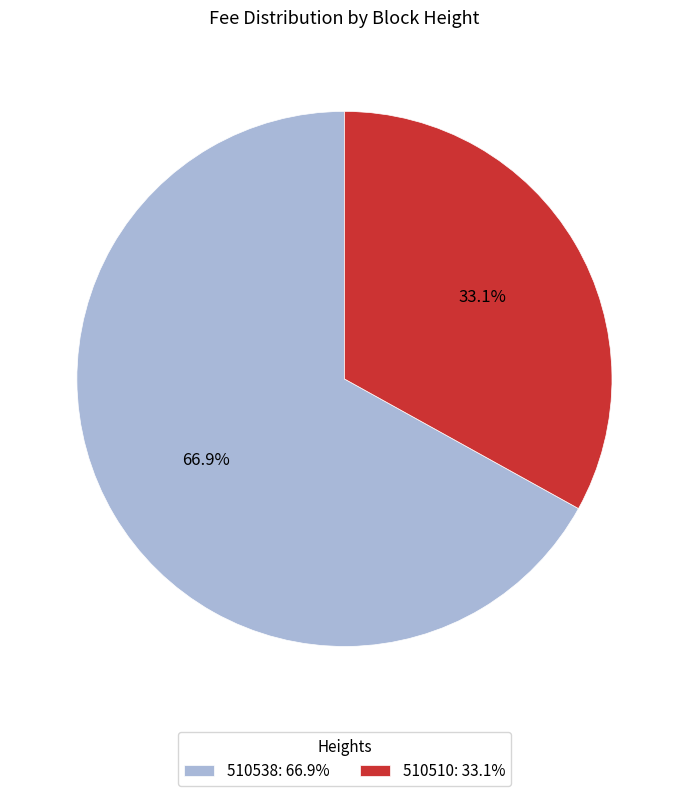

How many slices are in this pie chart?

2